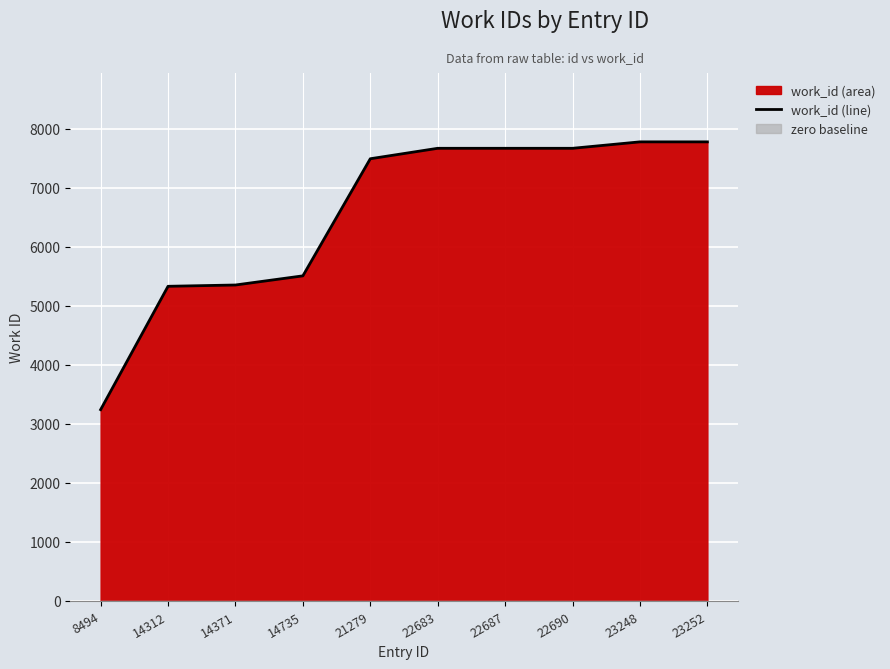

The value at 14371 is 5353. True or false?

True